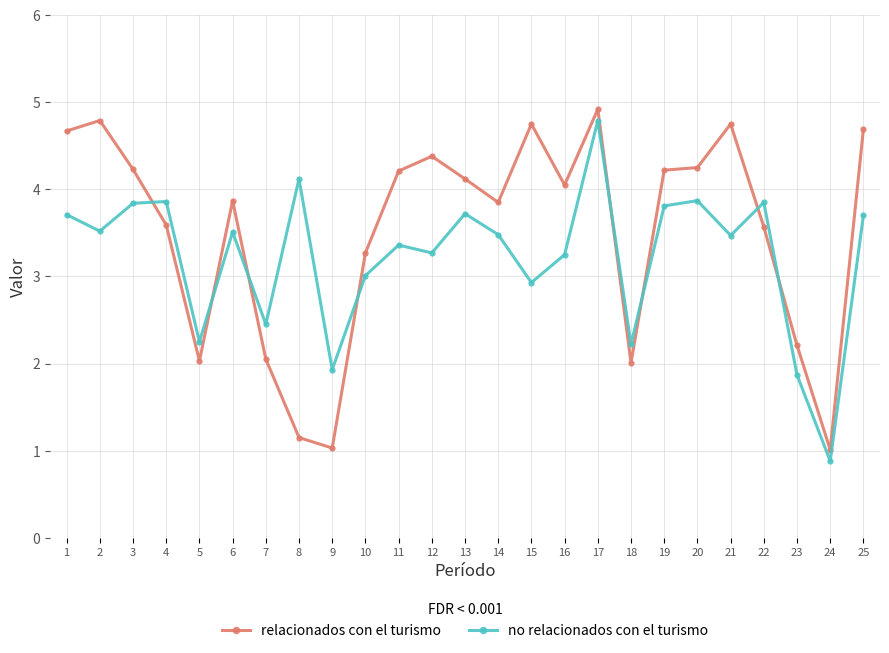

What is the minimum value for relacionados con el turismo?

1.0